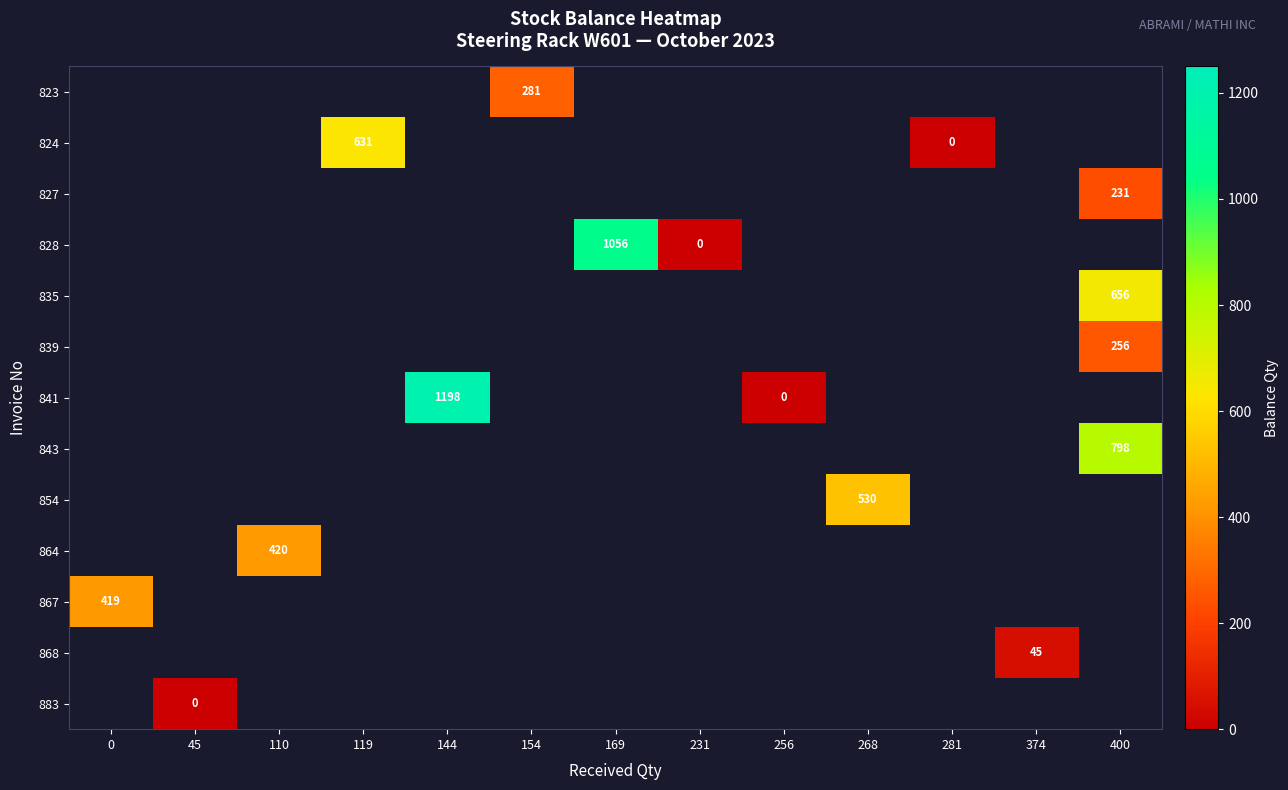

How many data points does each series have?

13